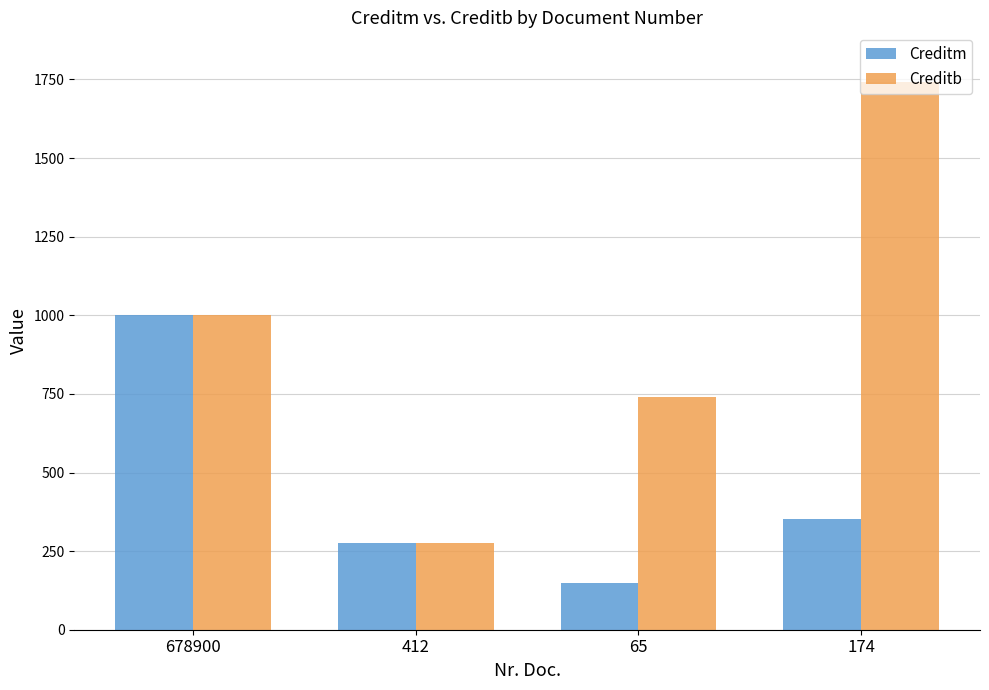

Is the value of Creditb at 678900 greater than the value of Creditm at 174?

Yes